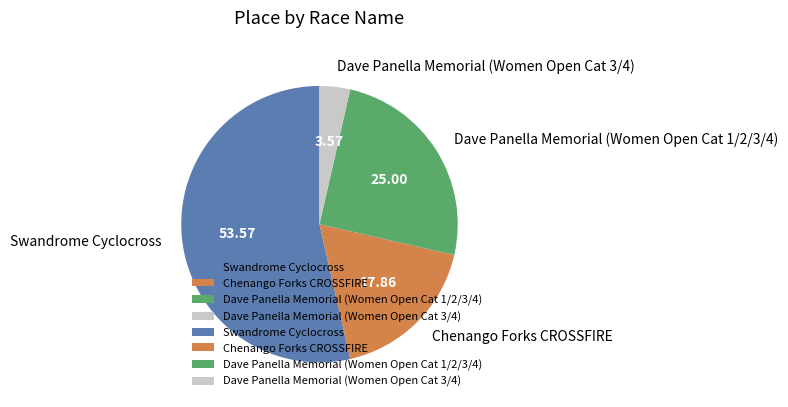

How many slices are in this pie chart?

4